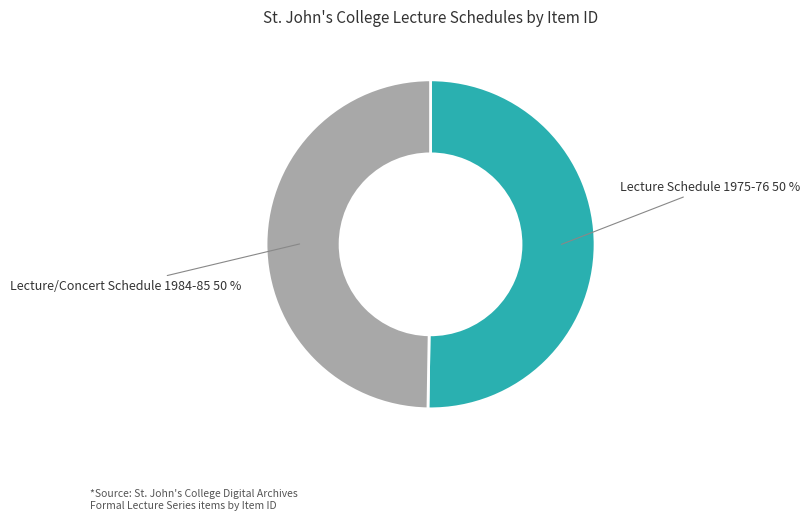

Approximately how many times larger is the value at Lecture/Concert Schedule 1984-85 compared to Lecture Schedule 1975-76?

1.0